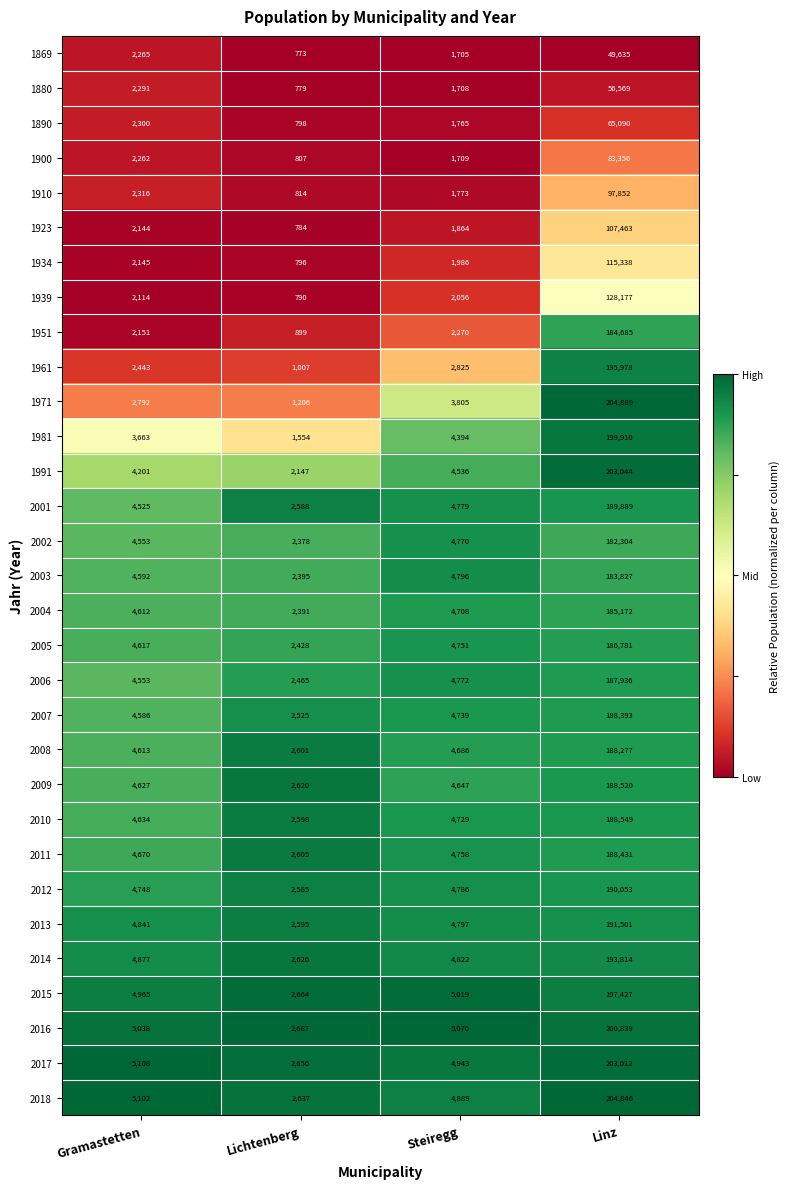

At which category does the chart reach its minimum across all series?

Lichtenberg